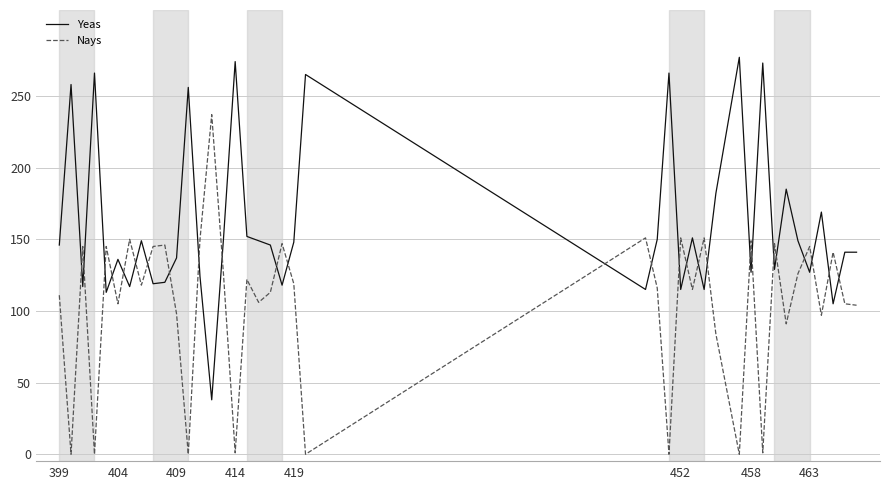

True or false: Nays has more than 2 interior local peaks.

True